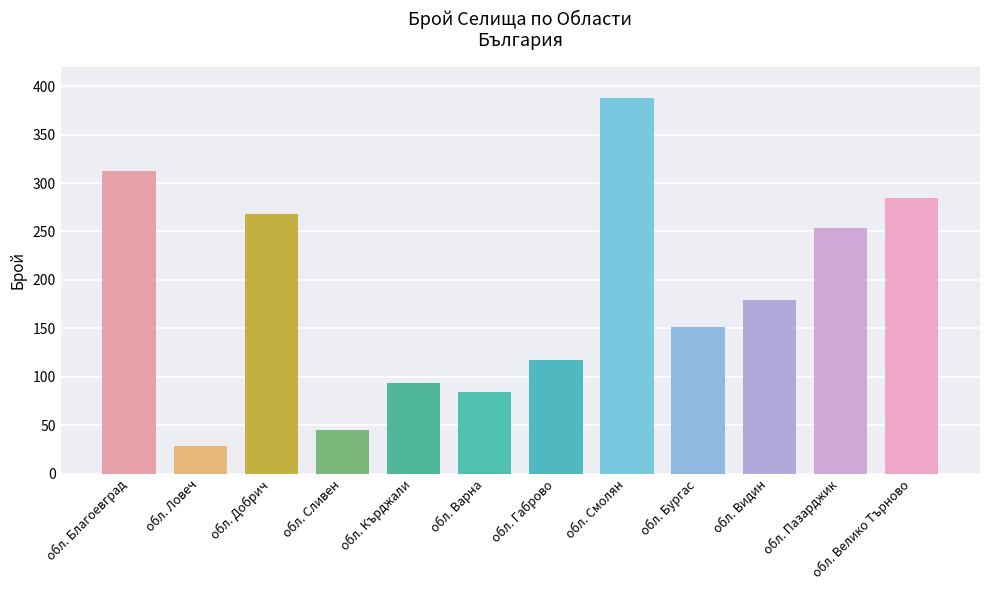

Reading left to right, list all the values displayed in this chart.

312	28	268	45	93	84	117	388	151	179	254	285